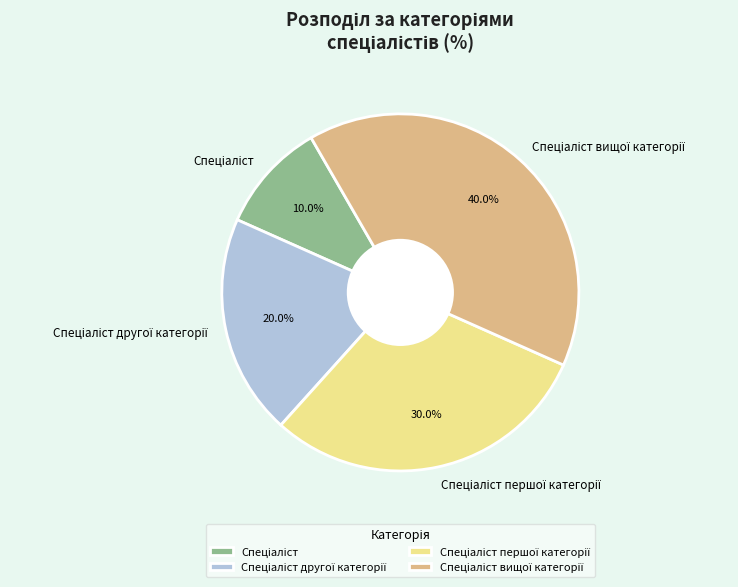

Count the number of slices in the pie.

4